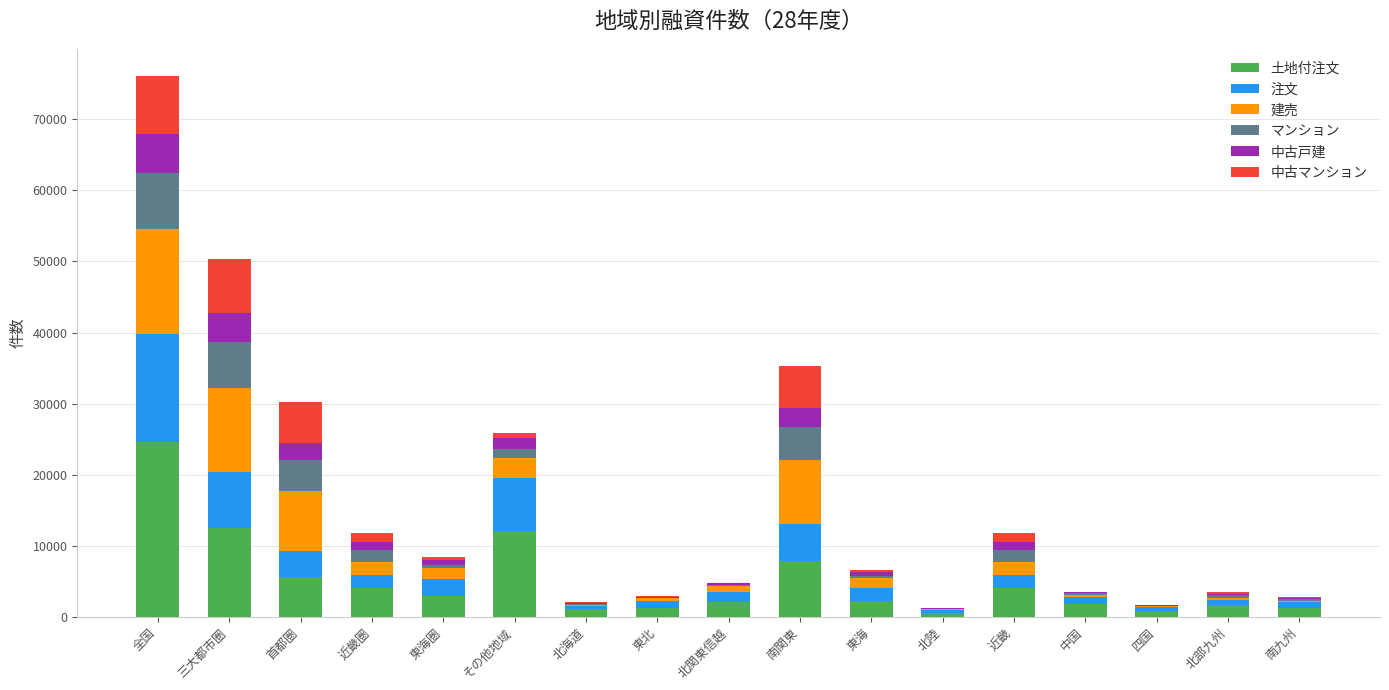

What are all the series names shown in the legend?

土地付注文, 注文, 建売, マンション, 中古戸建, 中古マンション